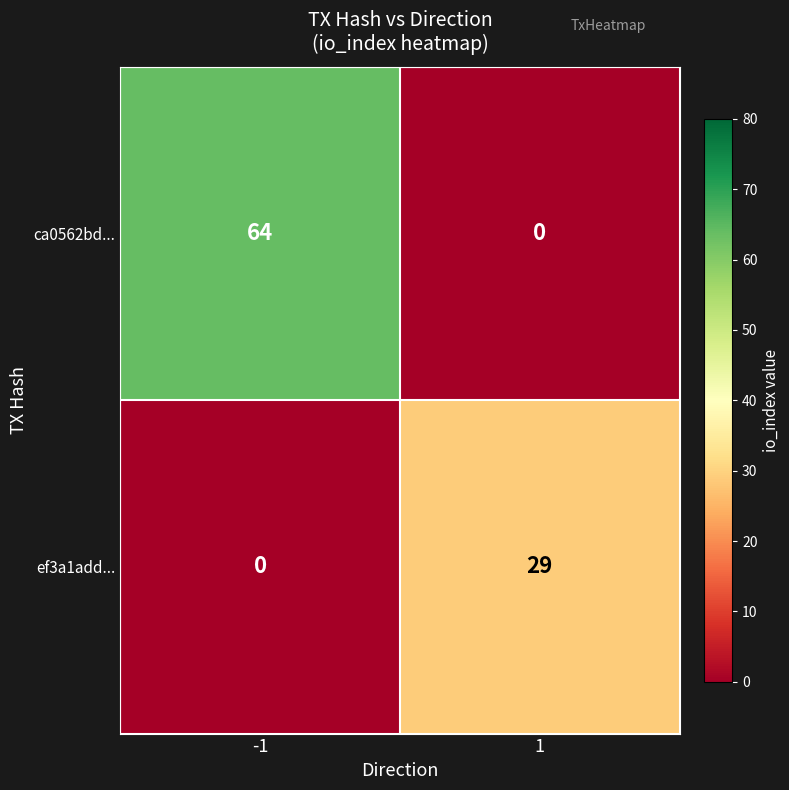

Which series changed the most between -1 and 1?

ca0562bd...